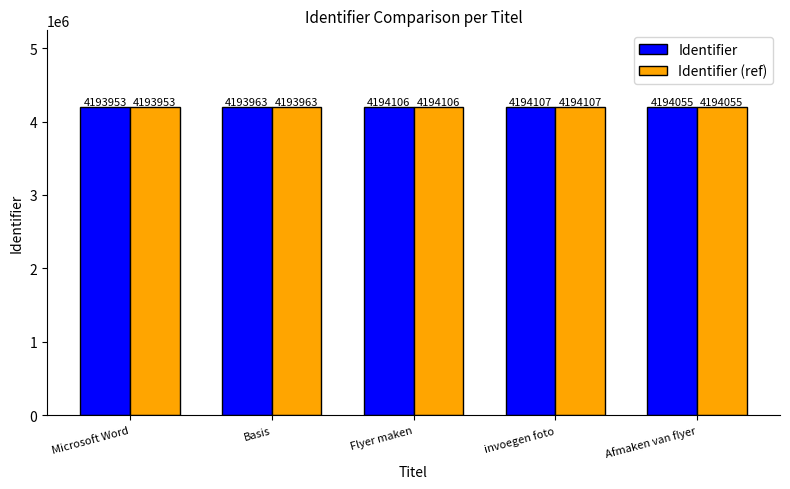

Reading right to left, transcribe all the data shown in this chart.

Identifier: Afmaken van flyer=4194055	invoegen foto=4194107	Flyer maken=4194106	Basis=4193963	Microsoft Word=4193953
Identifier (ref): Afmaken van flyer=4194055	invoegen foto=4194107	Flyer maken=4194106	Basis=4193963	Microsoft Word=4193953